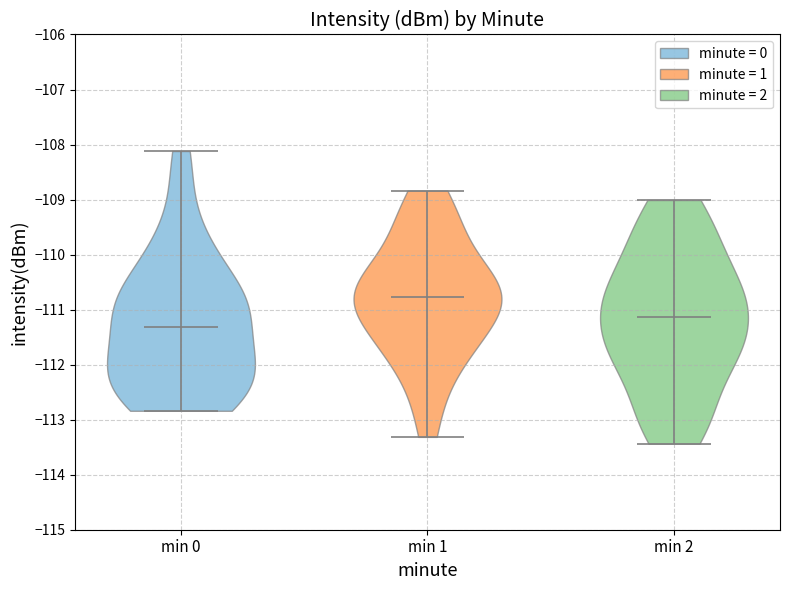

Reading left to right, read every violin against the y-axis: where its median line is, and the lowest and highest points it reaches. The values are not printed on the chart, so give them approximately, as read against the axis.

min 0: median line -111.3, lowest point -112.8, highest point -108.1
min 1: median line -110.8, lowest point -113.3, highest point -108.8
min 2: median line -111.1, lowest point -113.4, highest point -109.0